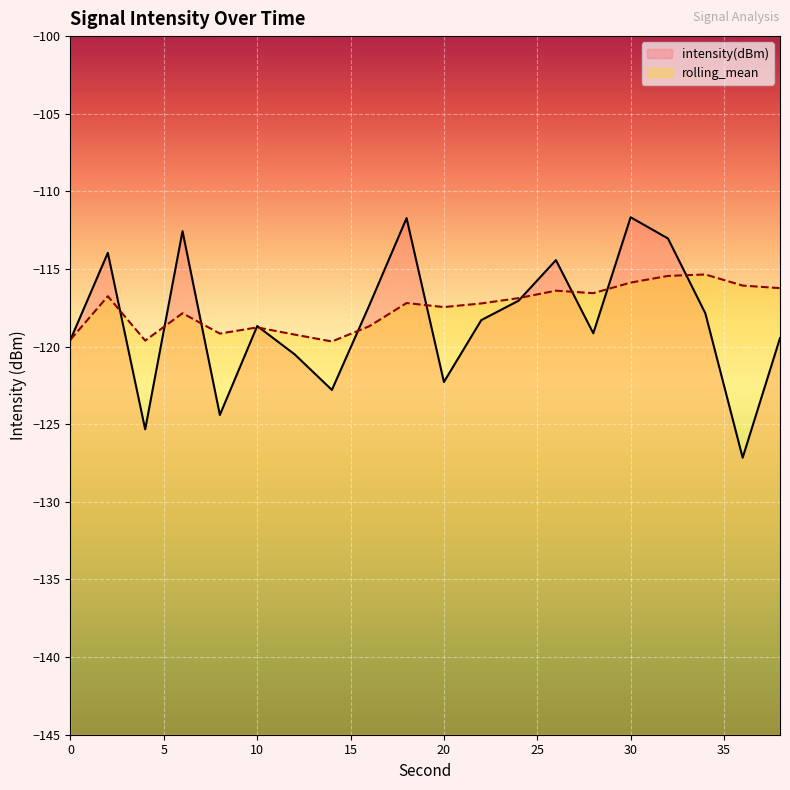

What is the maximum value shown in the chart?

-111.7